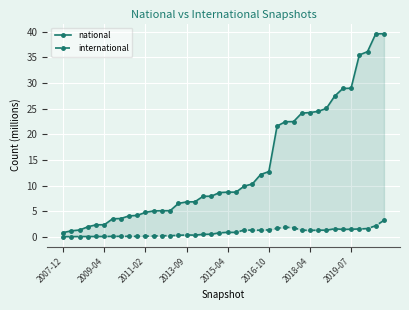

Where is the first local maximum for international?

8